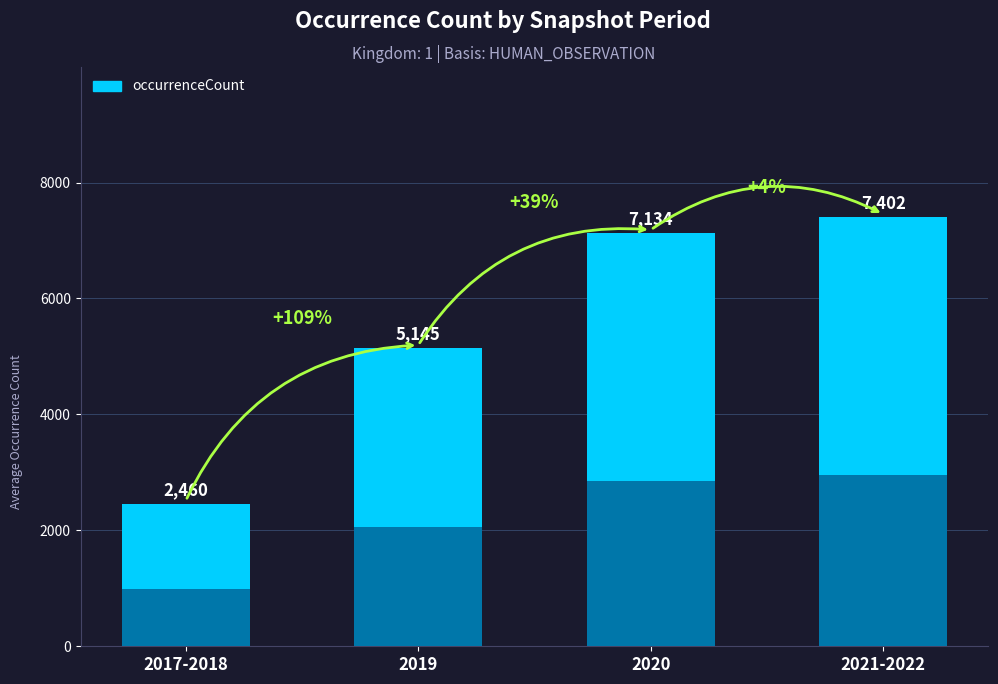

Which label corresponds to the smallest value in the chart?

2017-2018